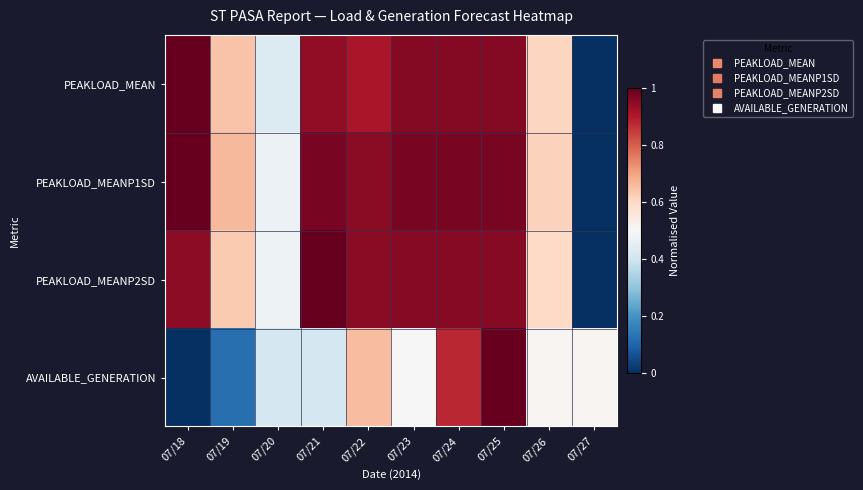

Rank the series at 07/22 from highest to lowest value.

PEAKLOAD_MEANP1SD, PEAKLOAD_MEANP2SD, PEAKLOAD_MEAN, AVAILABLE_GENERATION